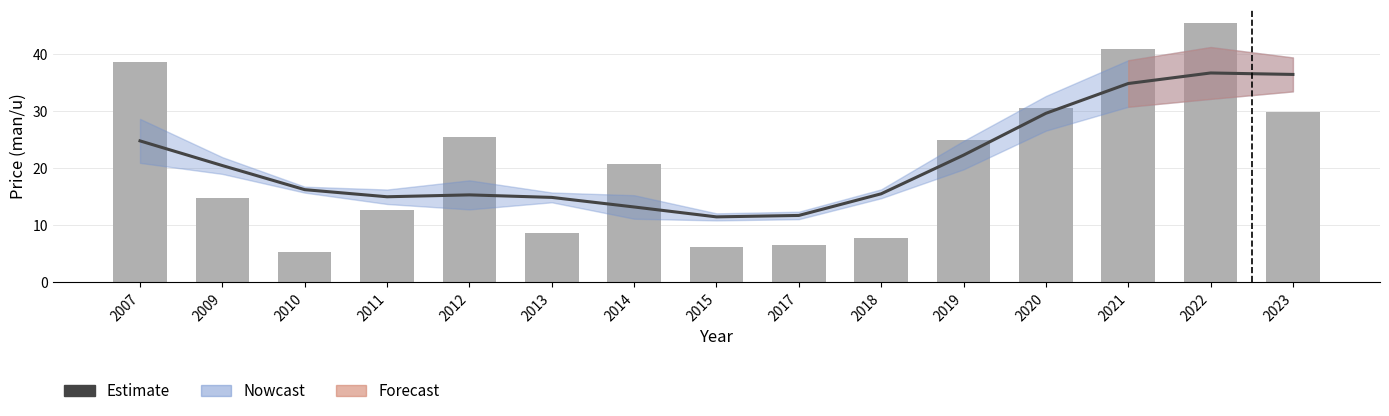

What is the average value of the Price (man/u) series?

21.2